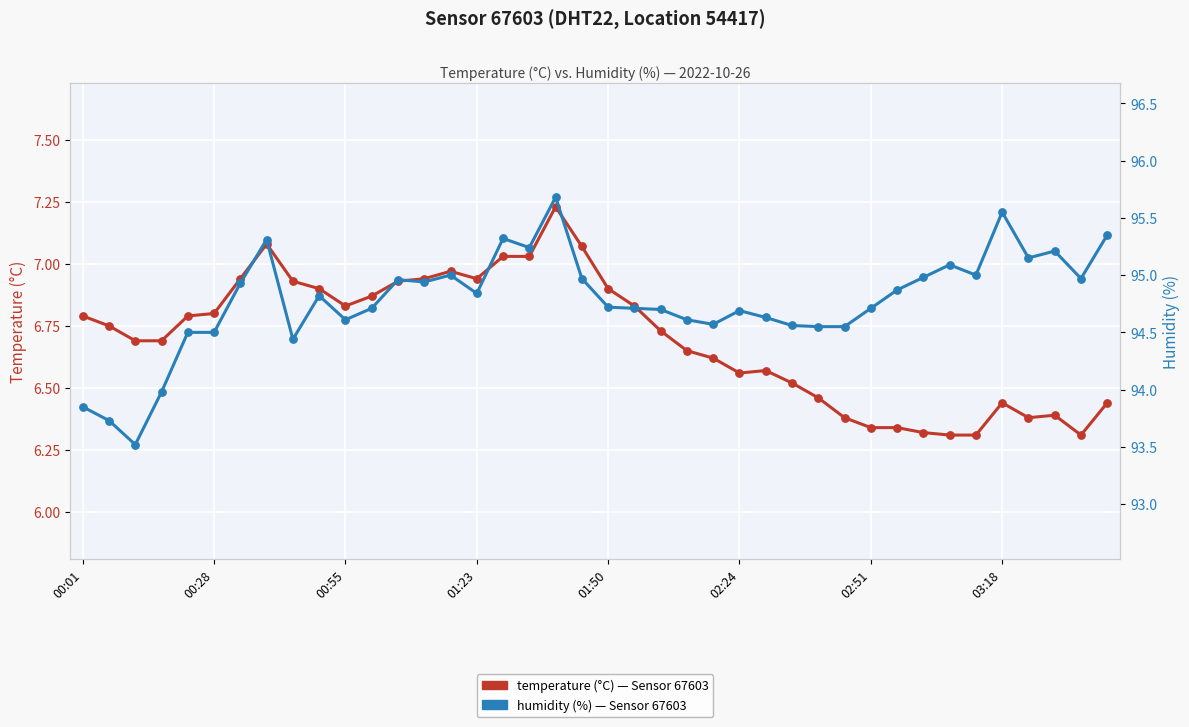

What is the total value across all series at 16?

102.3